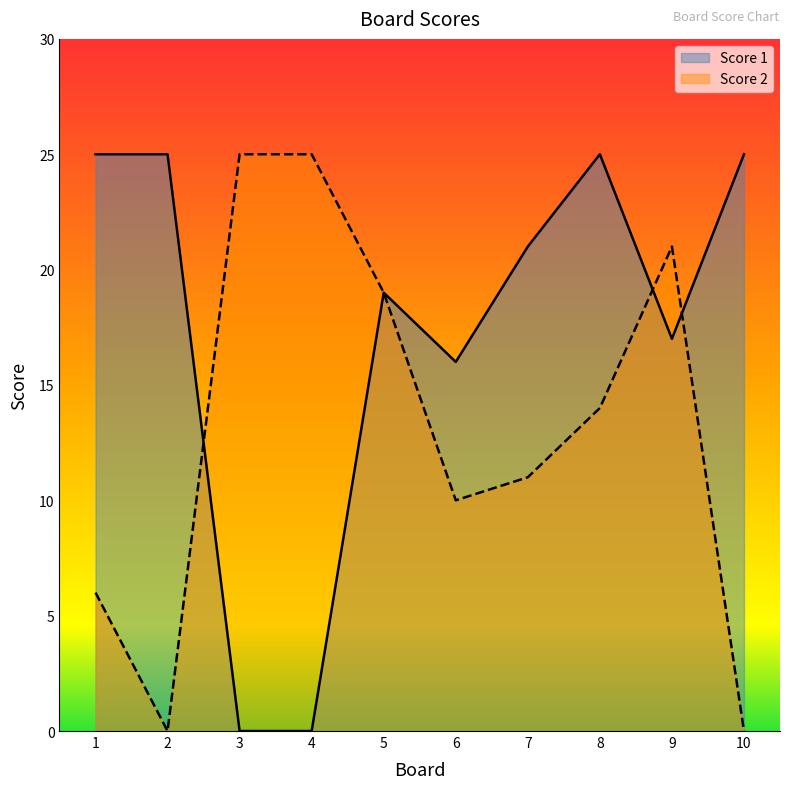

The value of Score 1 at 4 is 0. True or false?

True